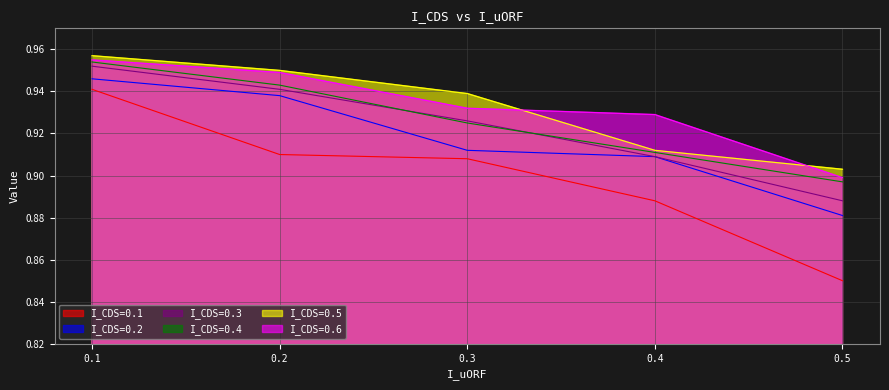

Count the I_CDS=0.1 values in the range 0 to 1.

5